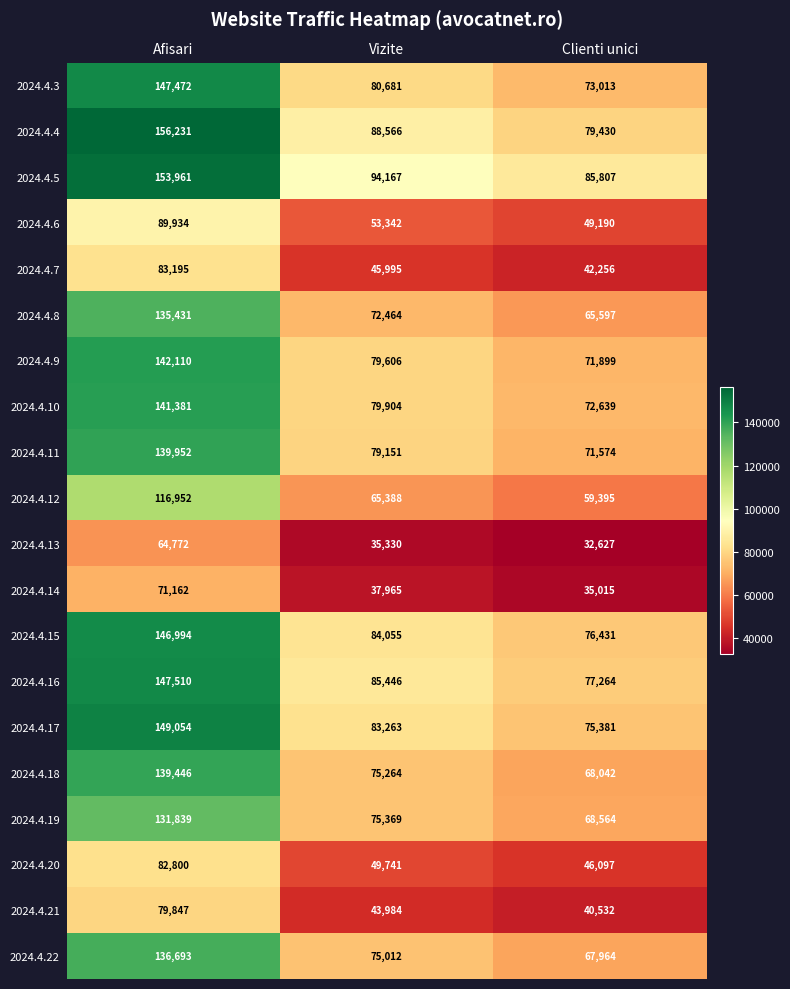

Which series has the largest total across all categories?

2024.4.5